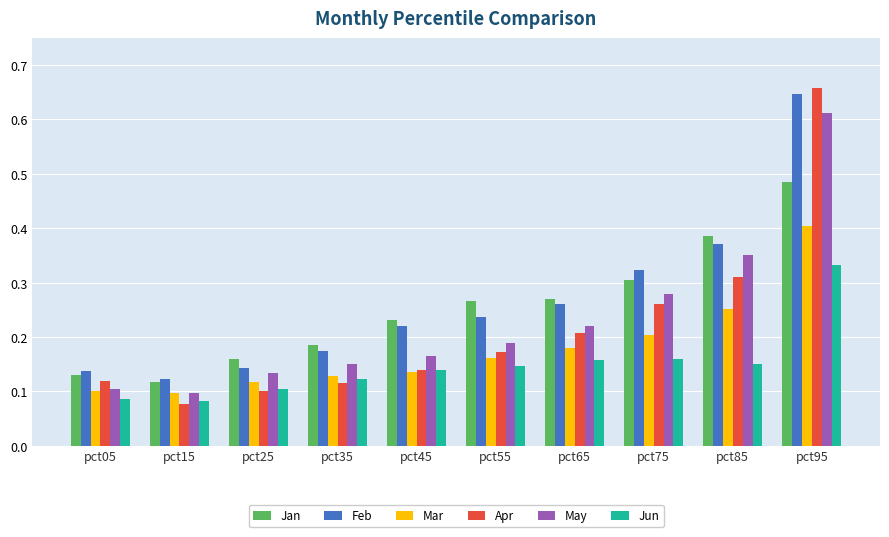

Is the value of Jan at pct35 greater than the value of Mar at pct95?

No